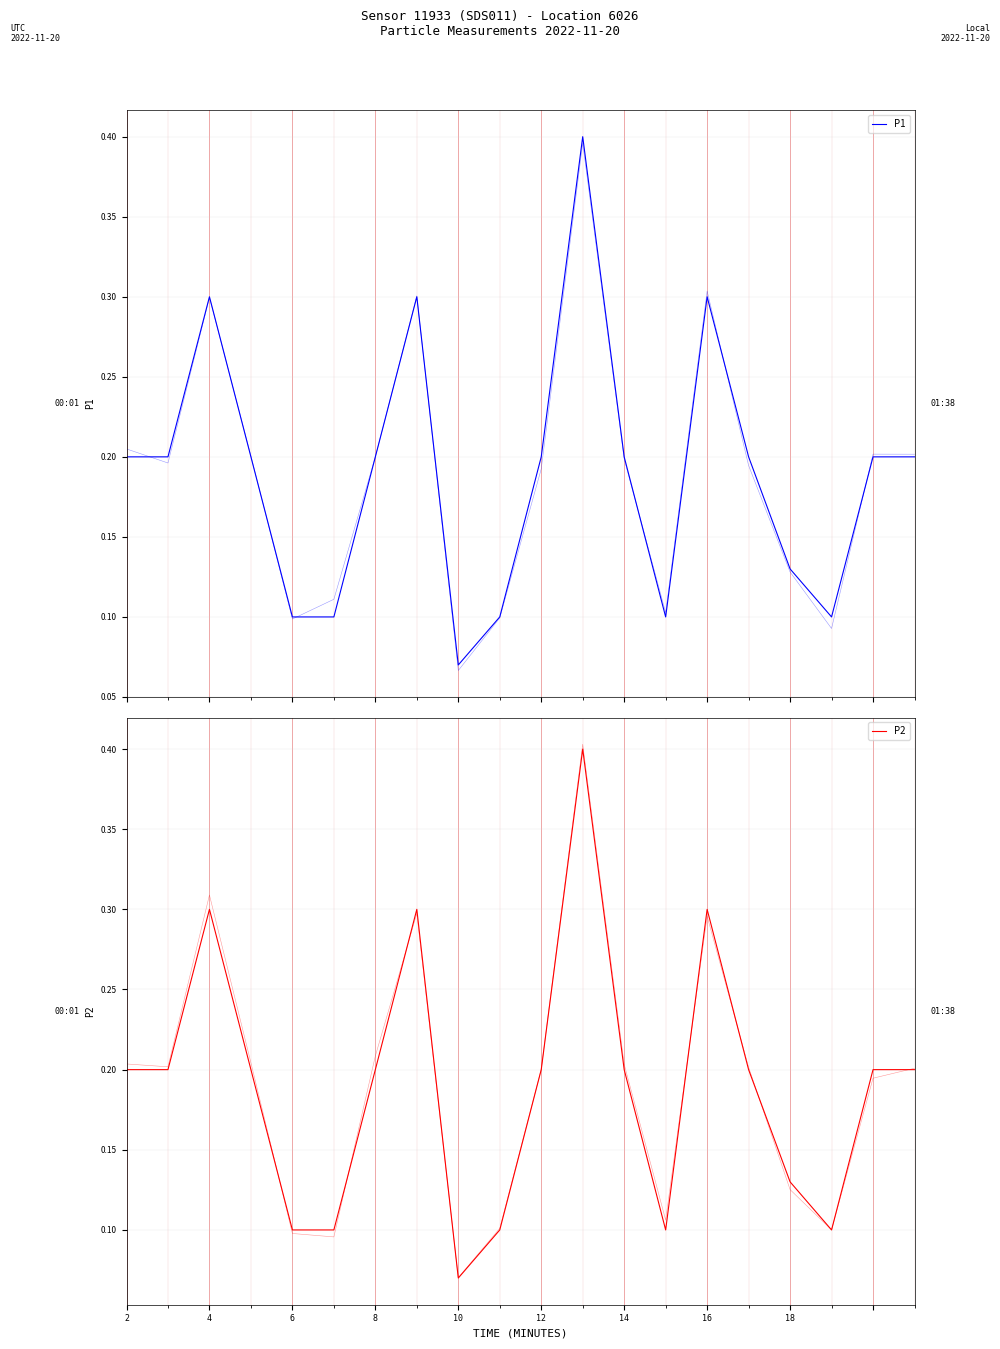

At 14, list the series in order from largest to smallest.

P1, P2